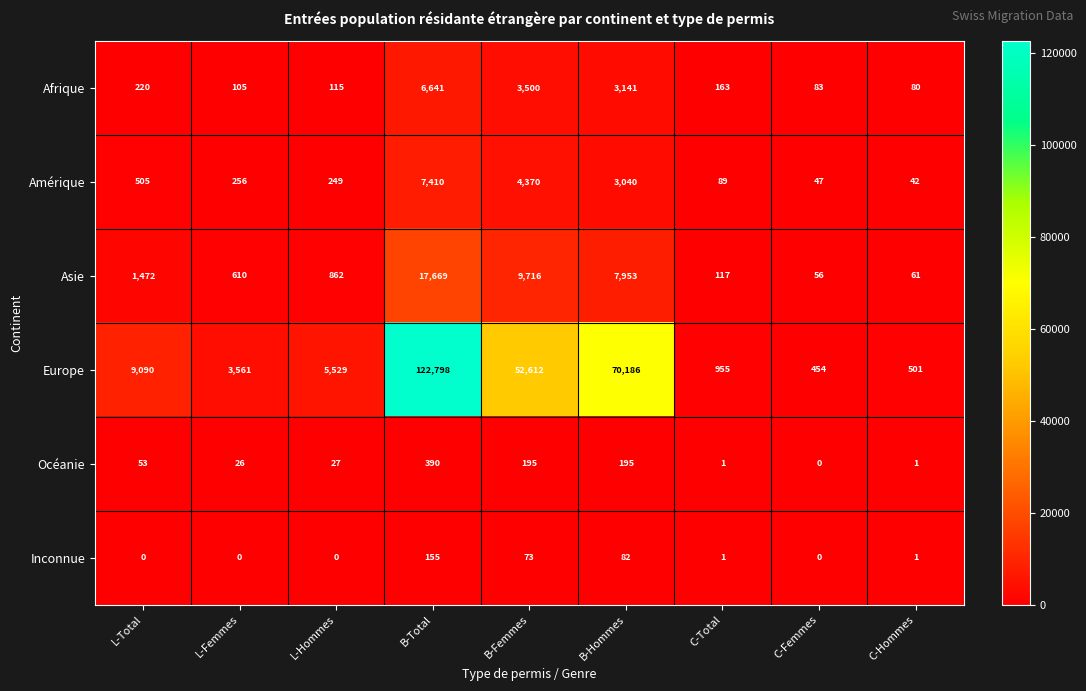

What is the average value of the Inconnue series?

35